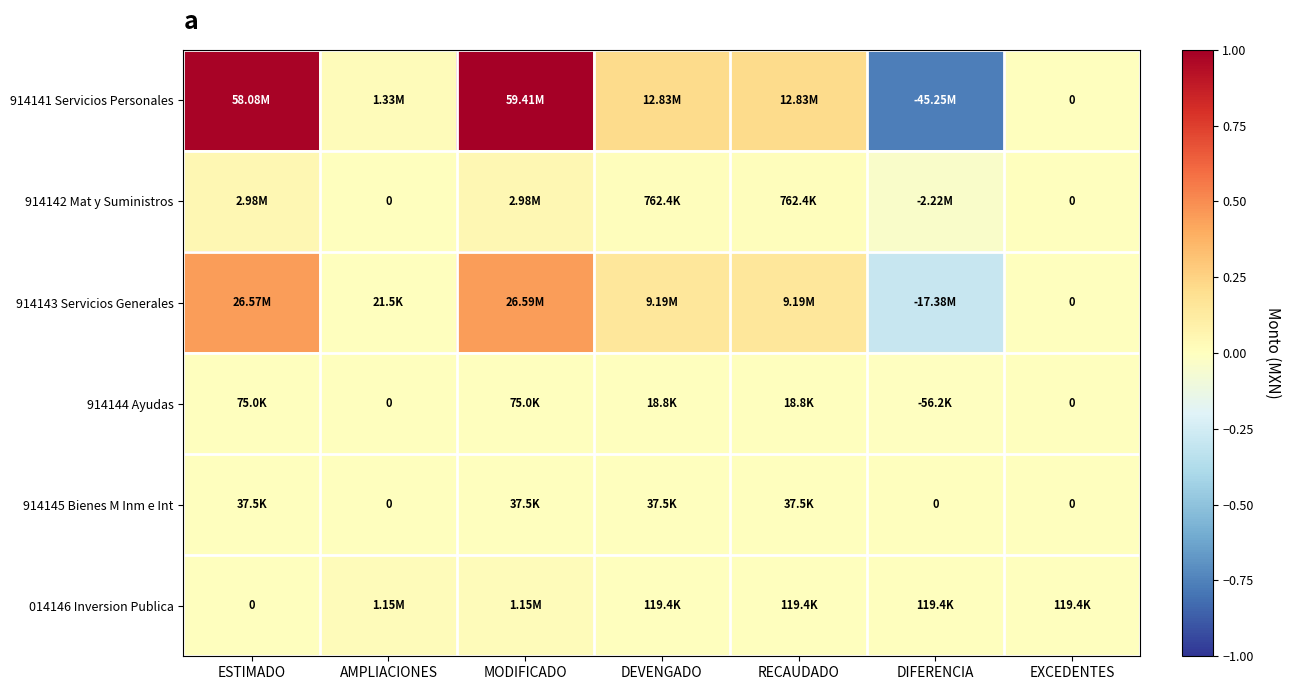

What is the difference between the second highest and second lowest values in the 914143 Servicios Generales series?

0.4